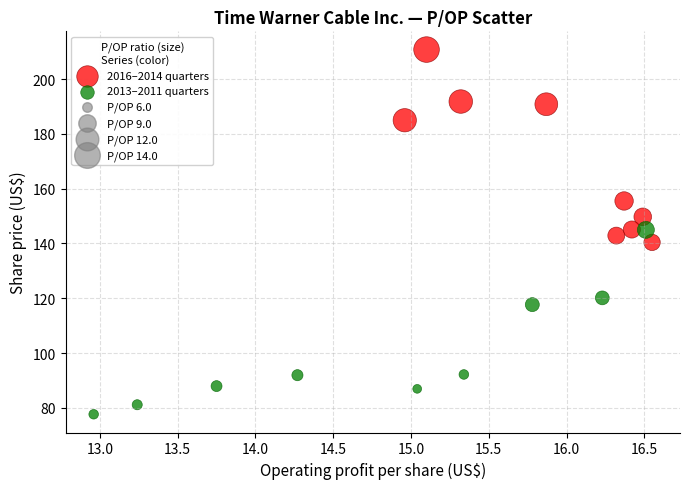

Which series contains the lowest Y value?

2013–2011 quarters